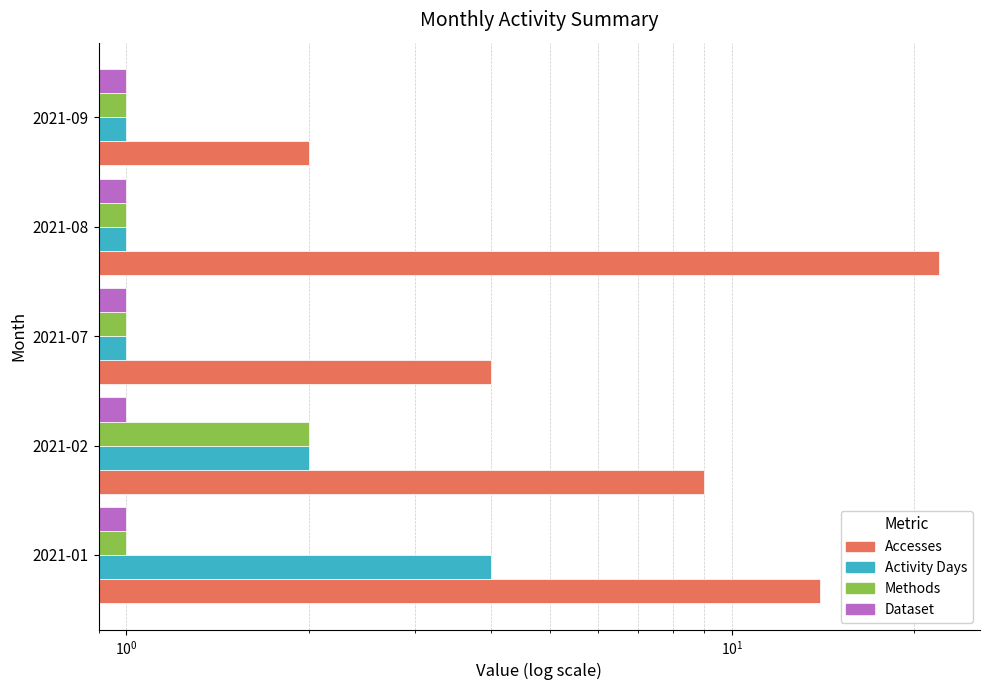

Is the value of Activity Days at 2021-08 greater than the value of Methods at 2021-07?

No